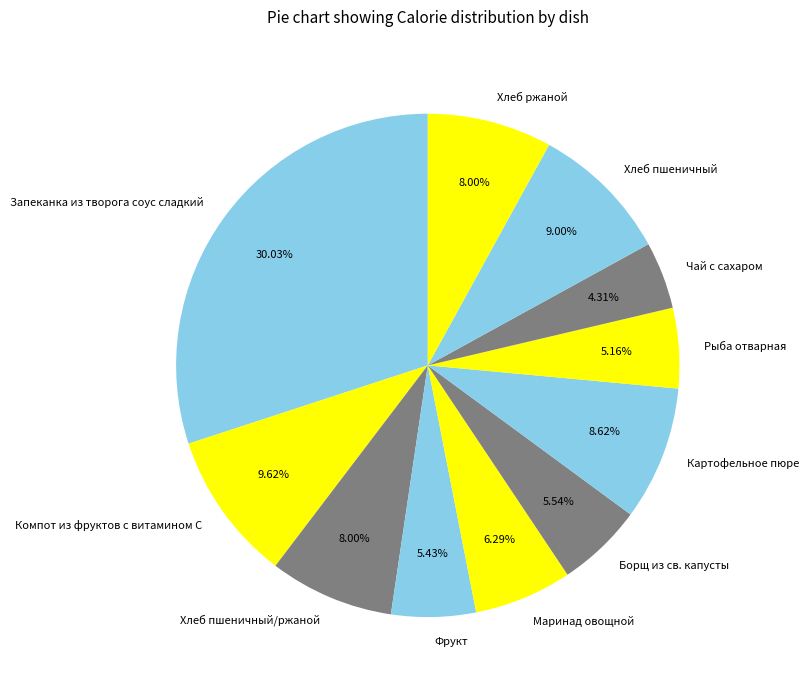

What percentage is the Фрукт slice, to the nearest percent?

5%